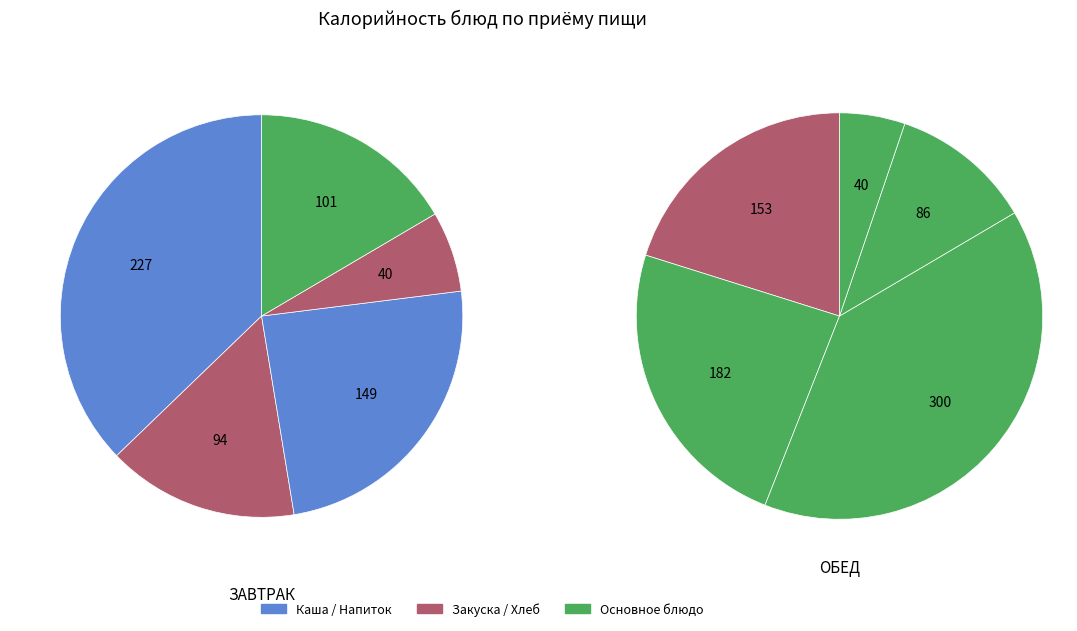

Count the number of slices in the pie.

10